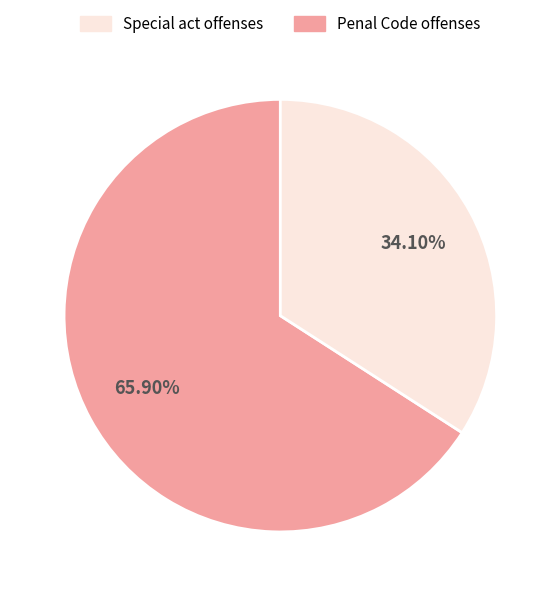

To the nearest percent, what is the average slice percentage?

50%